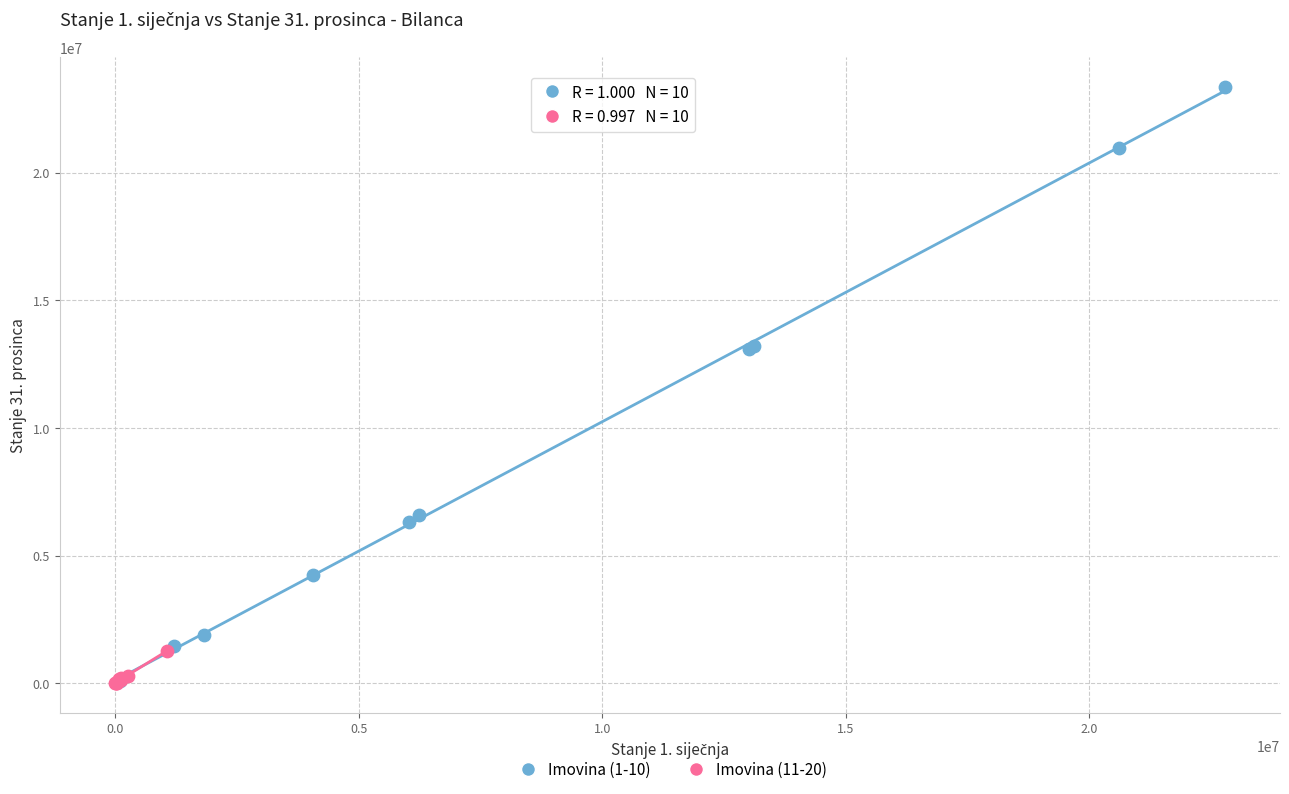

Which series contains the highest Y value?

Imovina (1-10)